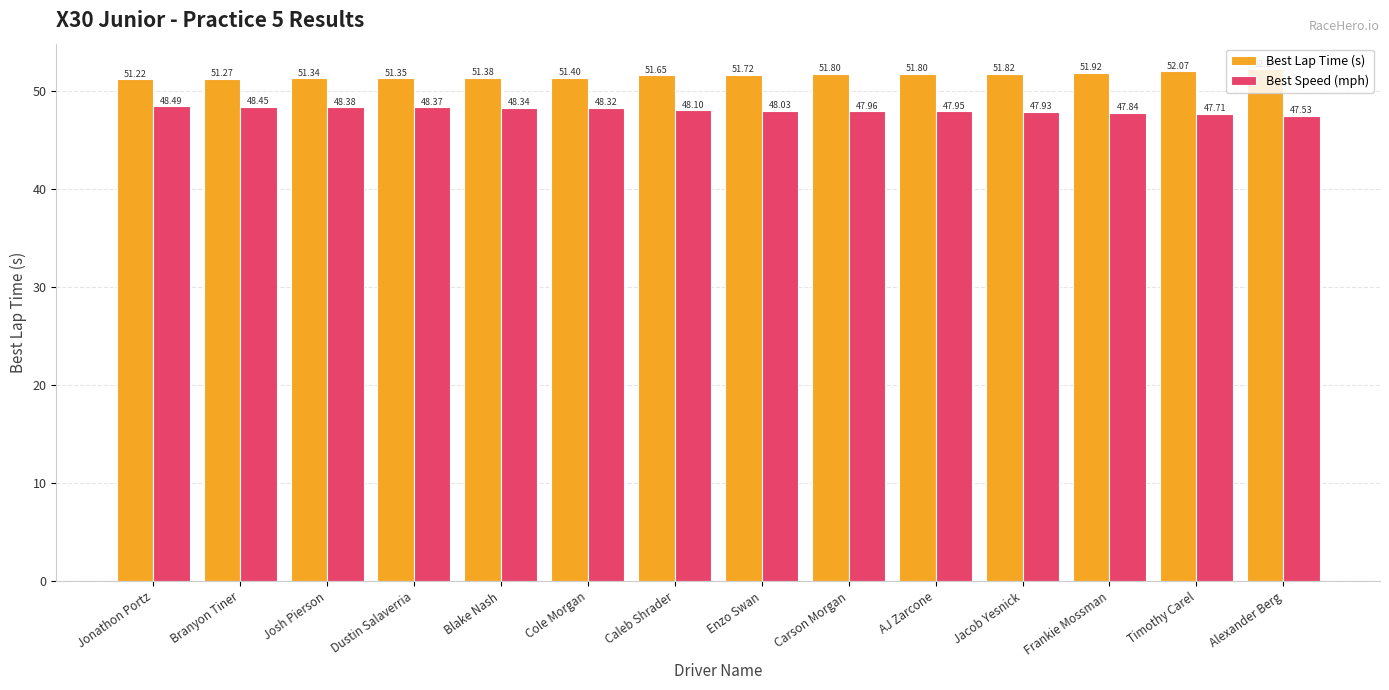

The value of Best Speed (mph) at Jacob Yesnick is 66.8. True or false?

False